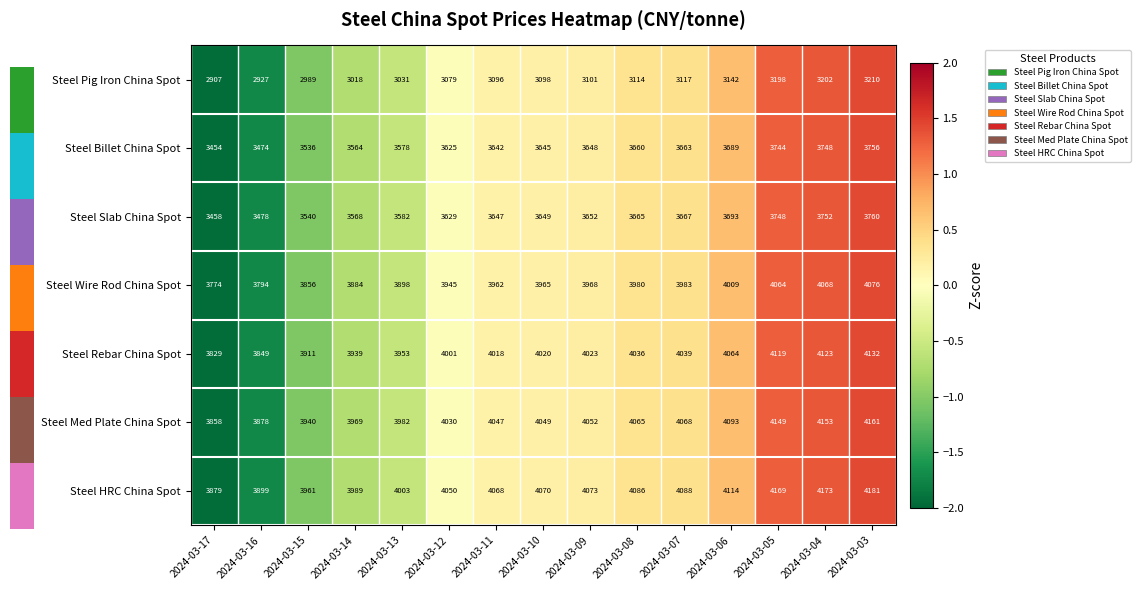

Rank the series by their maximum value, from lowest to highest.

Steel Pig Iron China Spot, Steel Billet China Spot, Steel Slab China Spot, Steel Wire Rod China Spot, Steel Rebar China Spot, Steel Med Plate China Spot, Steel HRC China Spot